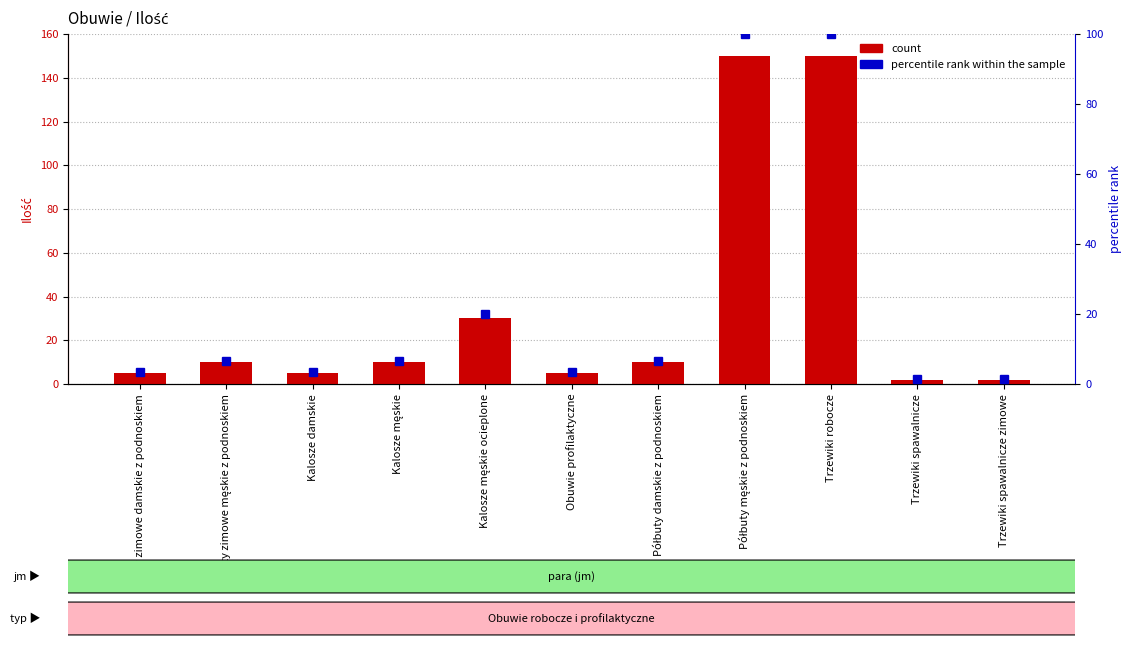

Is the value of percentile rank within the sample at Trzewiki spawalnicze greater than the value of Ilość (count) at Półbuty męskie z podnoskiem?

No